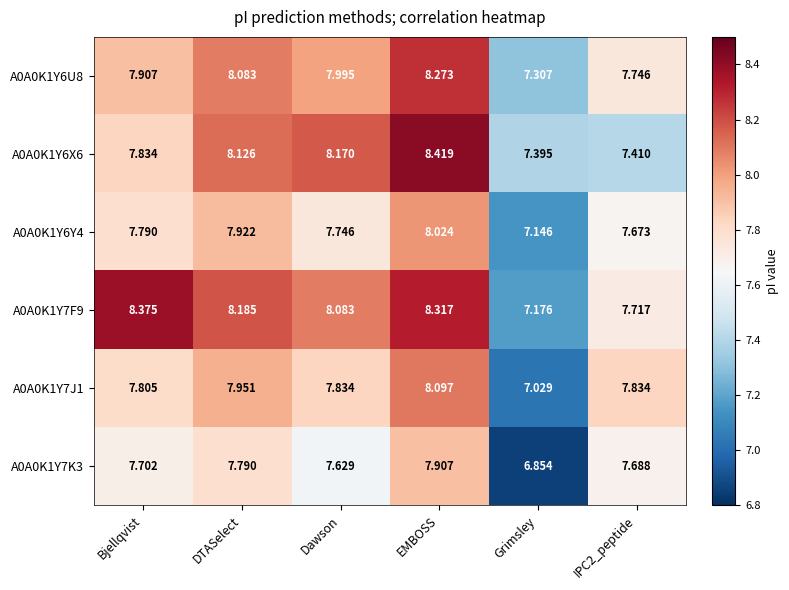

Where is A0A0K1Y6X6 nearest to the value 7?

Grimsley